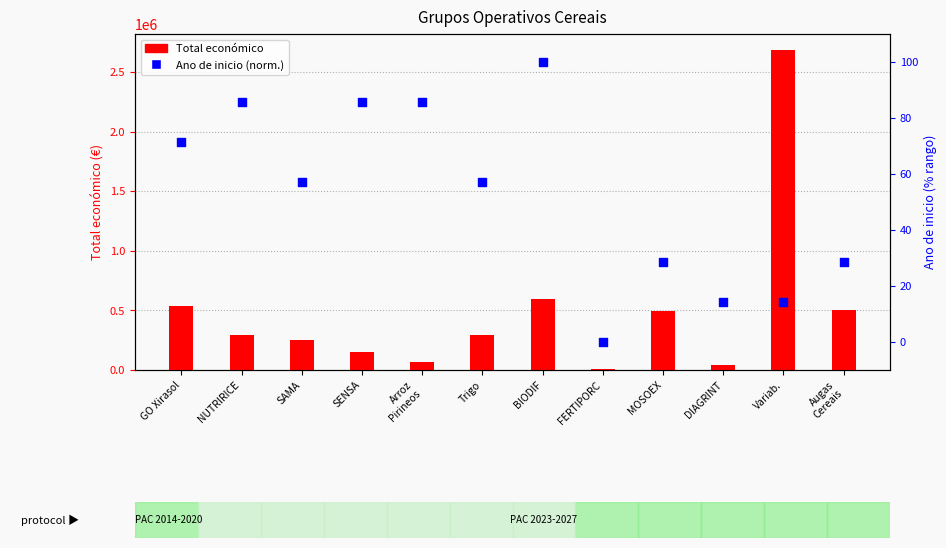

What is the total value across all series at MOSOEX?

497260.6